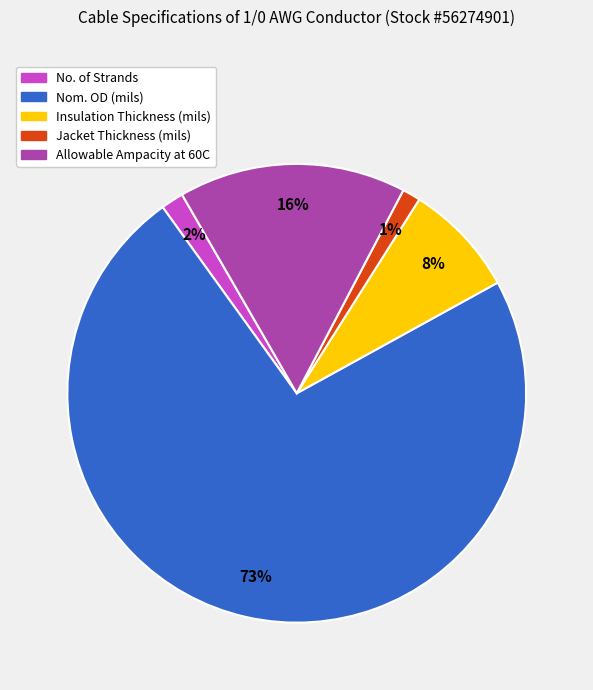

Is there a majority slice in this chart?

Yes